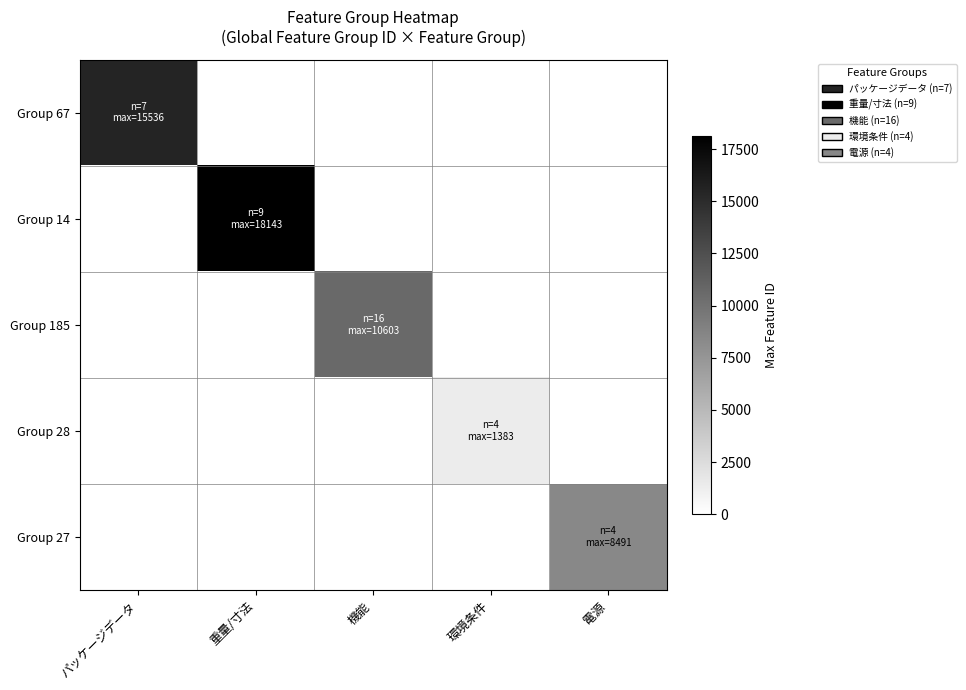

At which category does the chart reach its minimum across all series?

重量/寸法